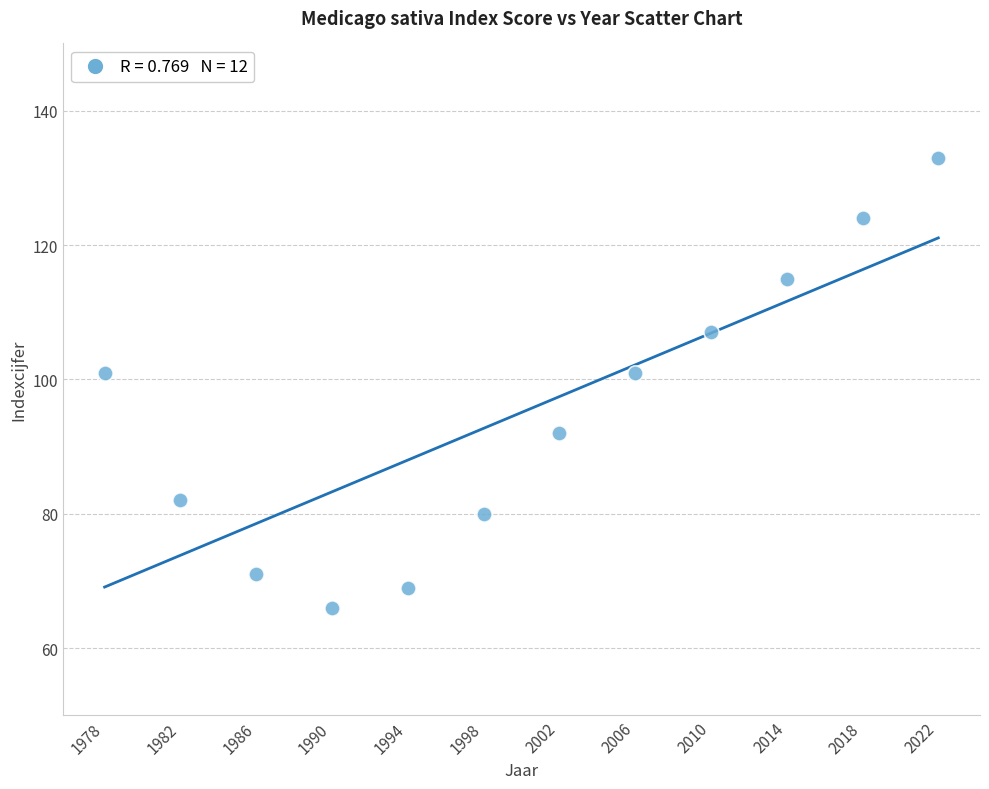

What is the average Y value?

95